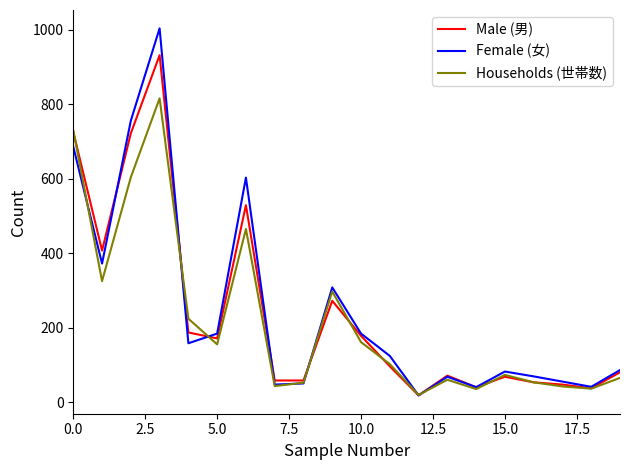

True or false: Male (男) and Households (世帯数) cross at least once.

True